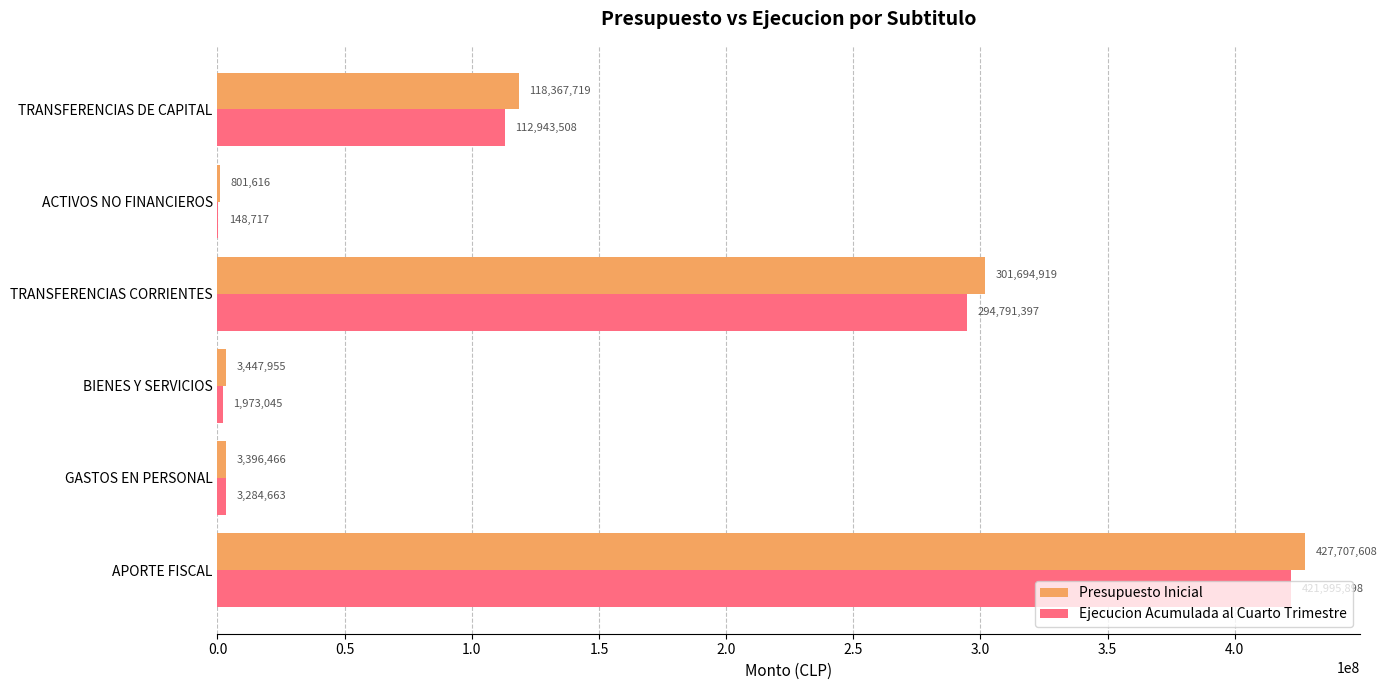

What is the sum of all Ejecucion Acumulada al Cuarto Trimestre values?

835137228